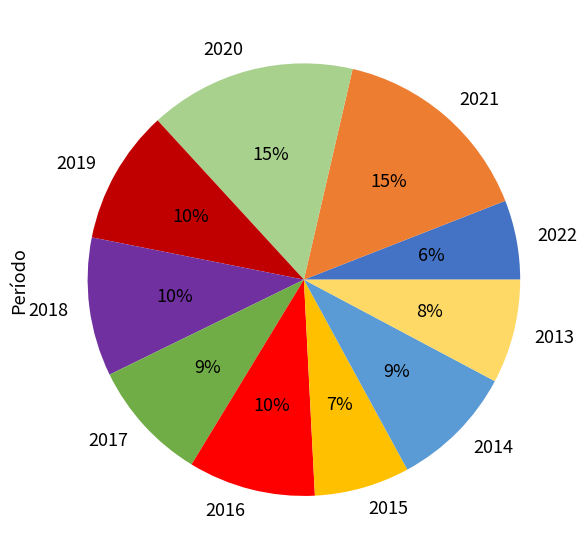

Does 2019 account for over 50% of the chart?

No